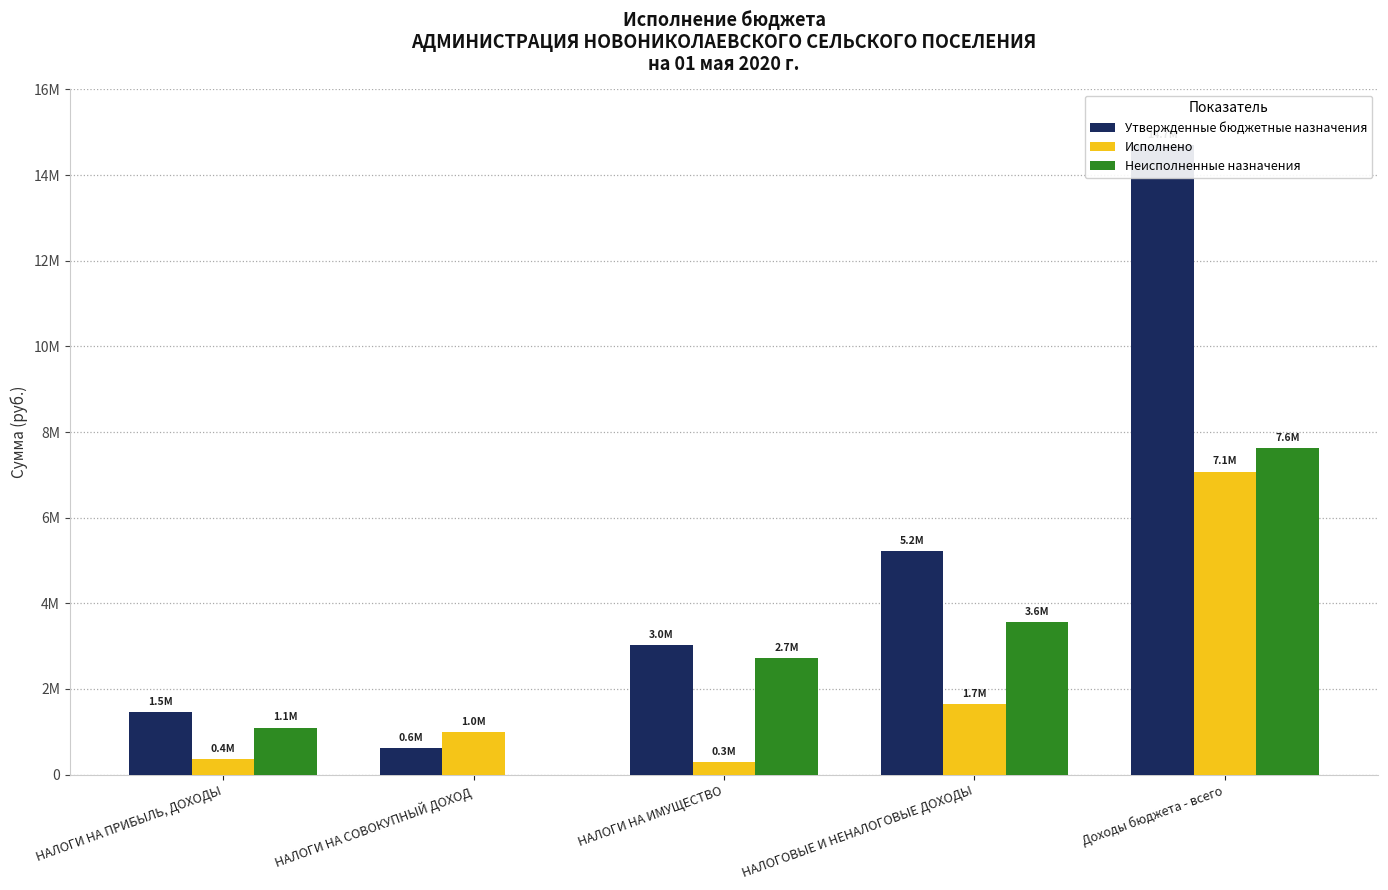

What is the sum of all Утвержденные бюджетные назначения values?

25018700.0